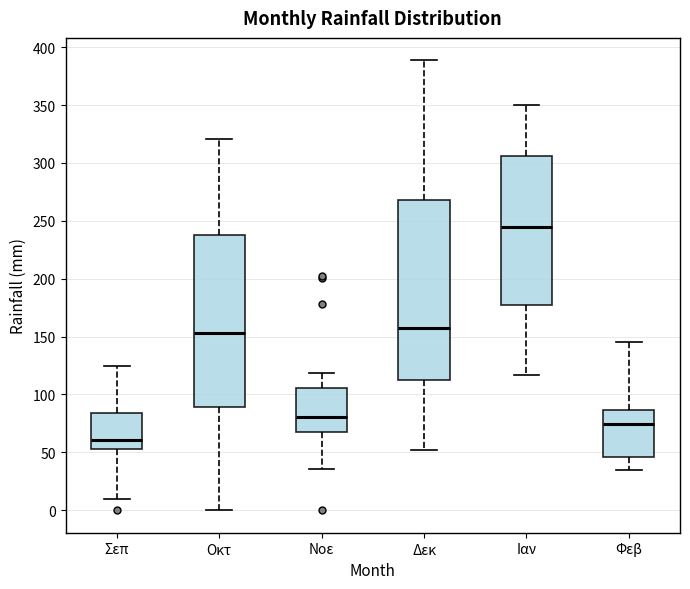

Comparing the boxes themselves (not the whiskers), which one is the tallest?

Δεκ